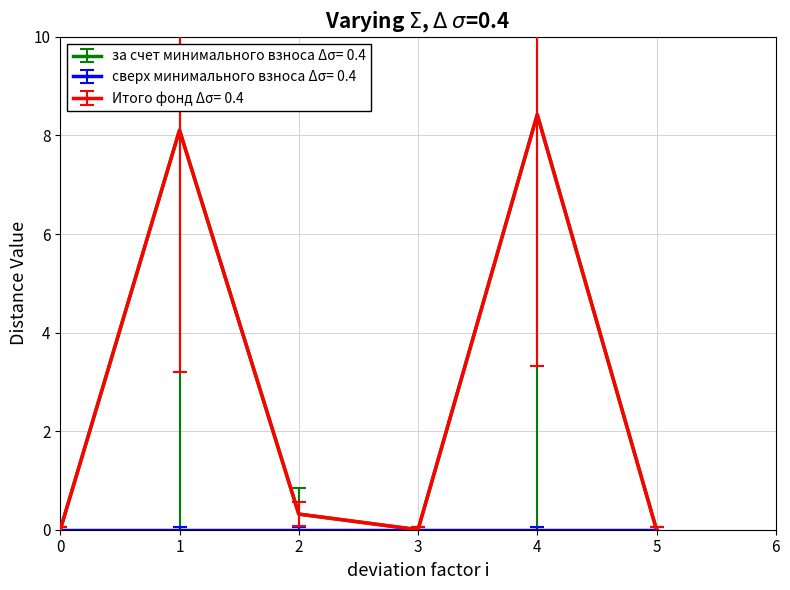

Does the chart have visible grid lines?

Yes